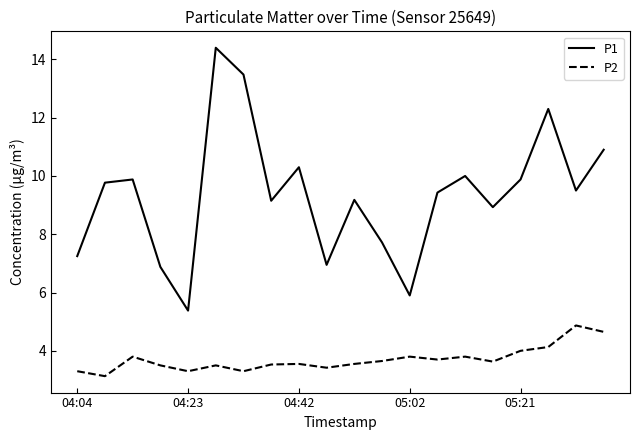

Which series has the largest total across all categories?

P1